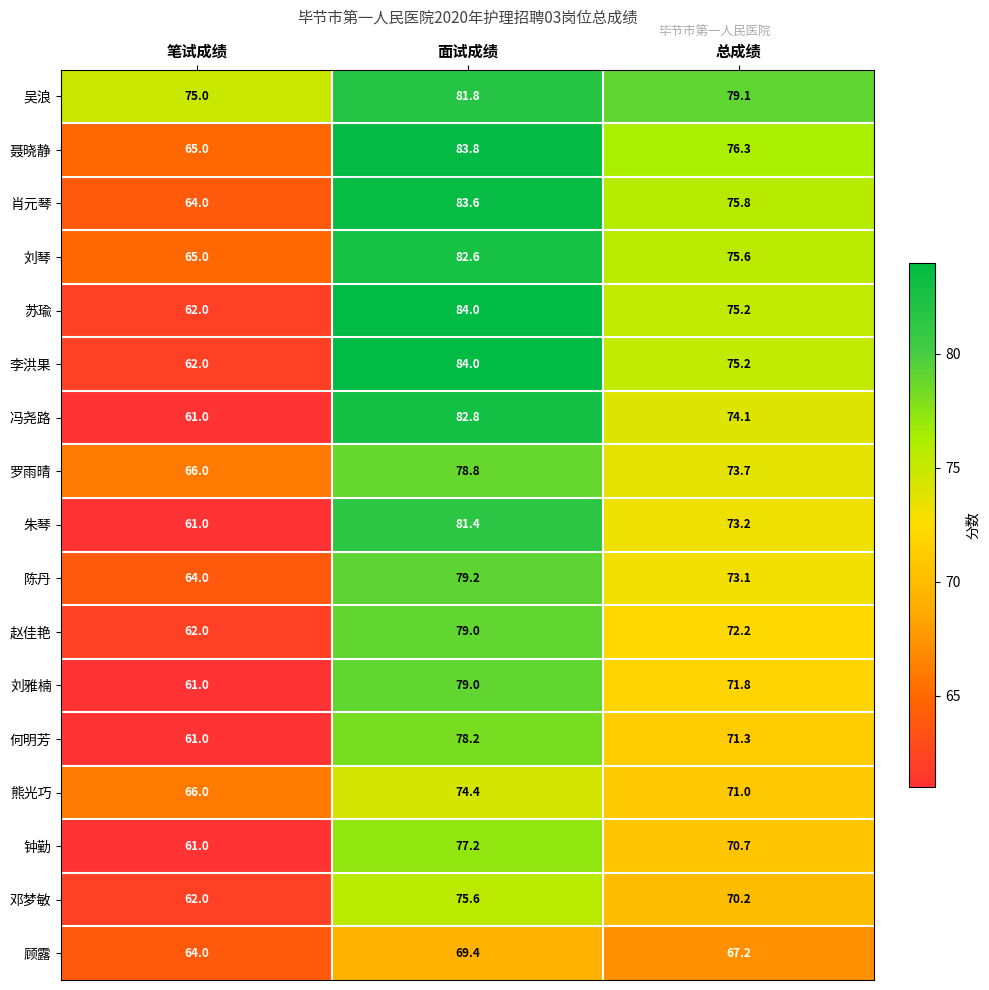

What is the difference between the maximum and minimum values in the 赵佳艳 series?

17.0